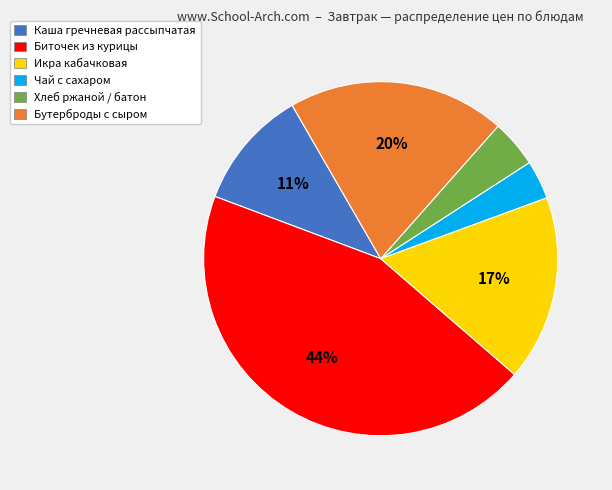

Is Биточек из курицы the majority of the pie?

No